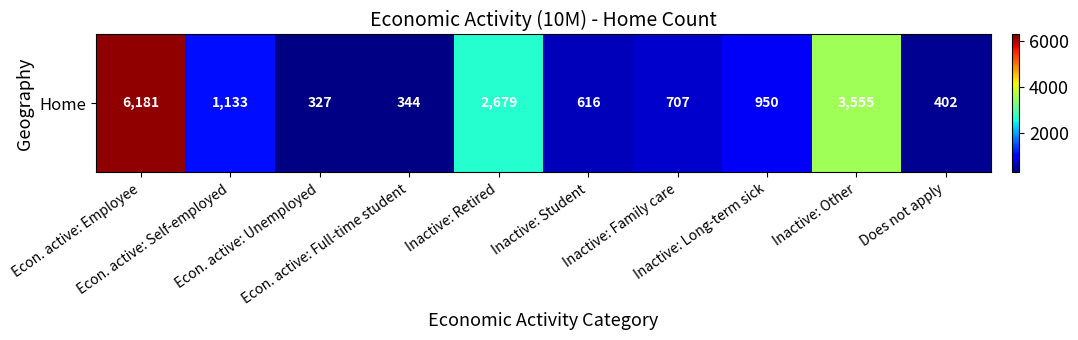

How many values are below 950?

5